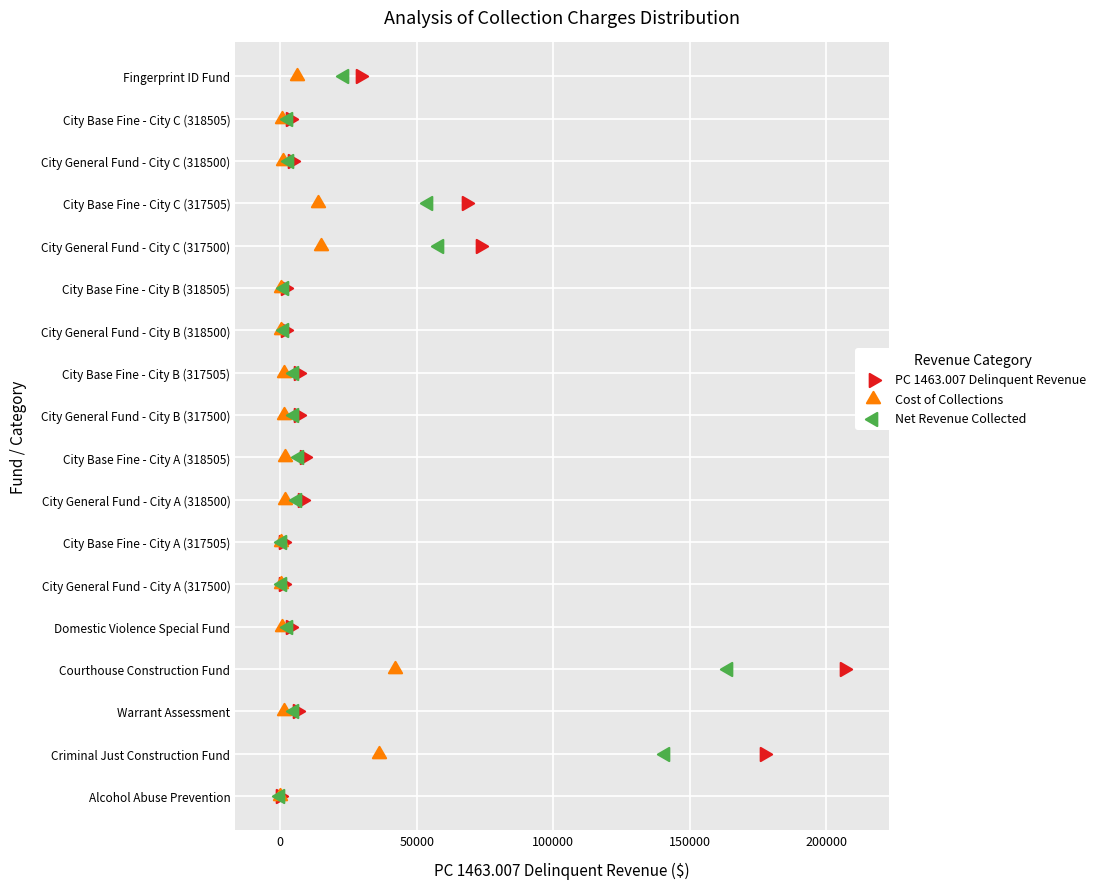

What are all the series names shown in the legend?

PC 1463.007 Delinquent Revenue, Cost of Collections, Net Revenue Collected